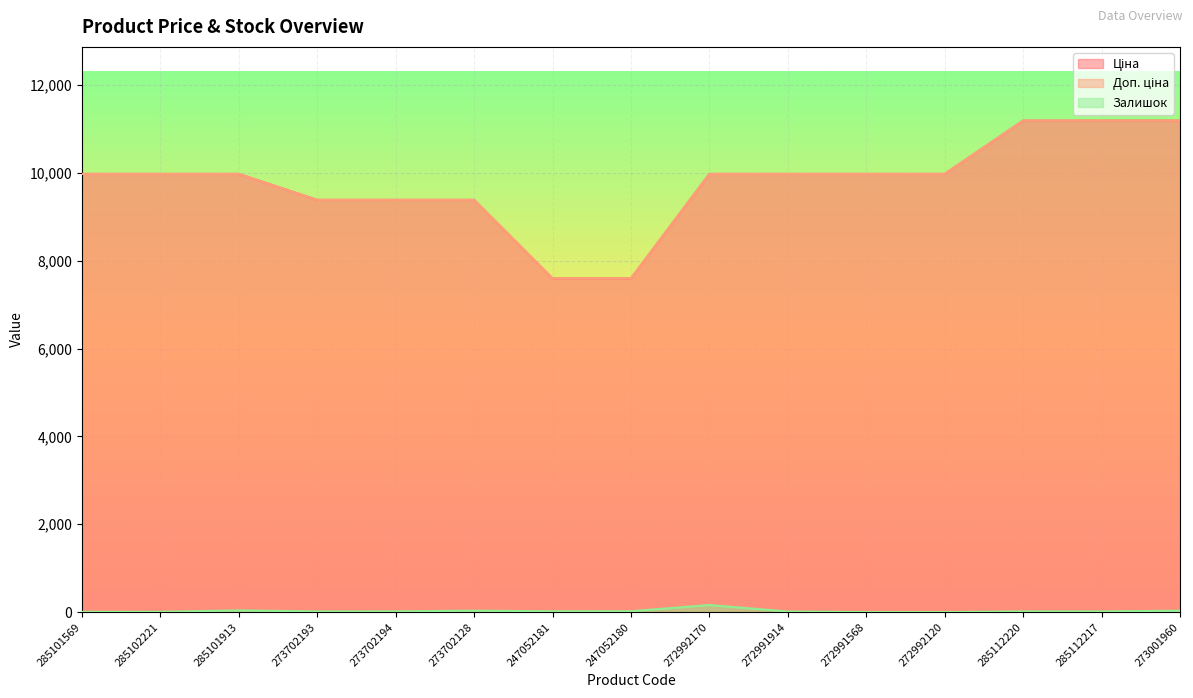

The value of Доп. ціна at 272992120 is 9975.0. True or false?

True